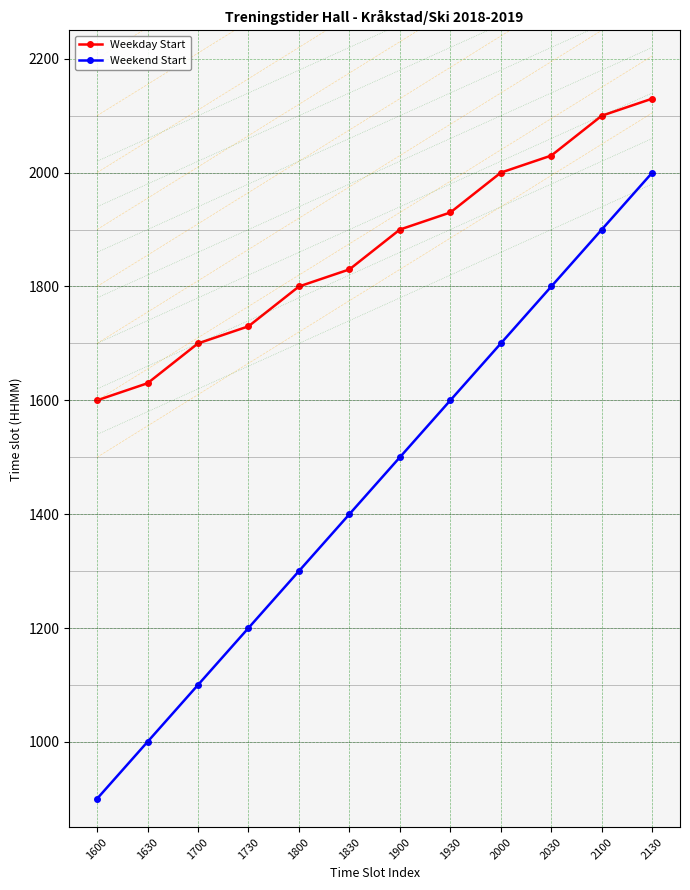

How many data points in Weekend Start are less than 1500?

6